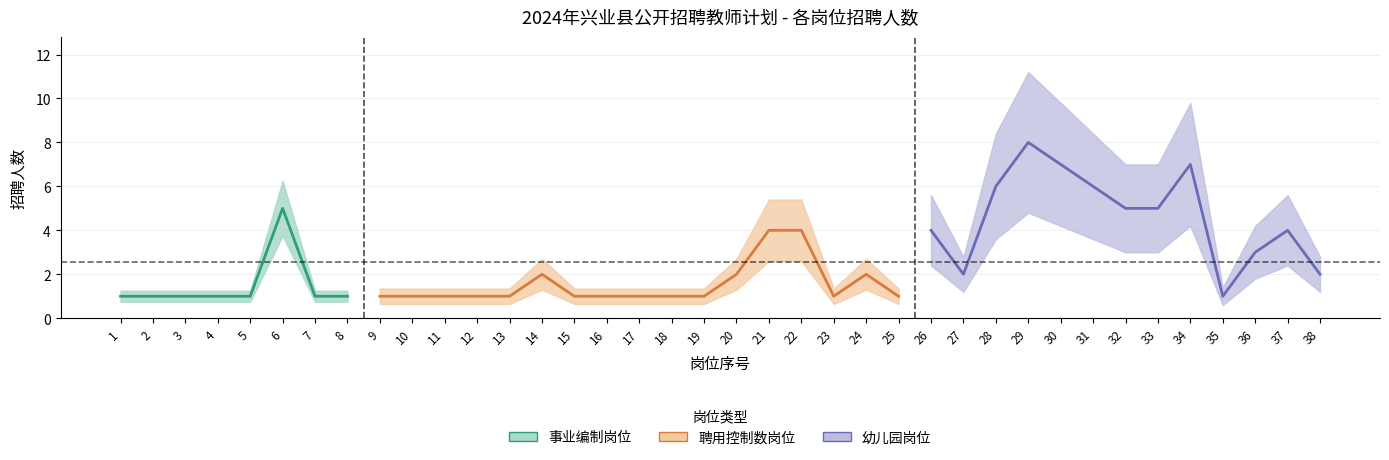

In 招聘人数, how many points are lower than both neighbors (excluding endpoints)?

4